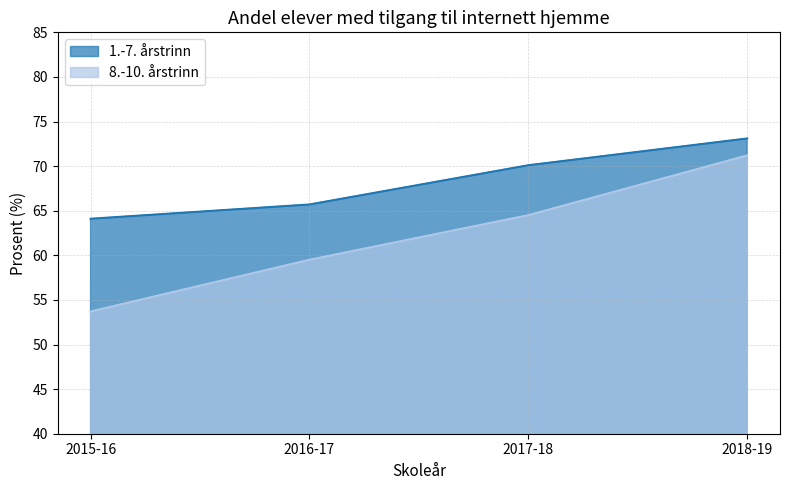

What position from the left is 2016-17?

2